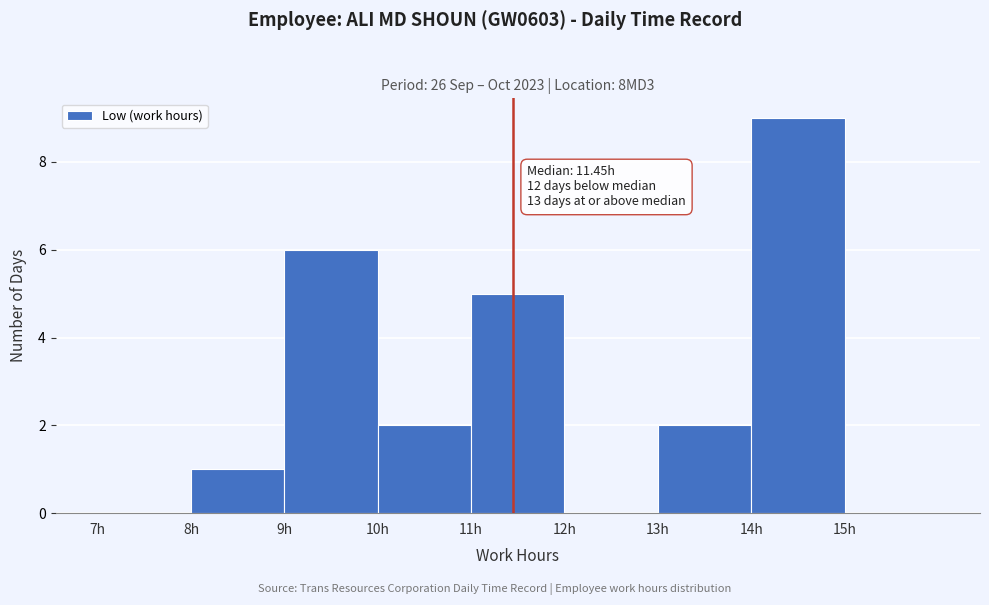

Over which range of the x-axis is the bar tallest?

14 to 15